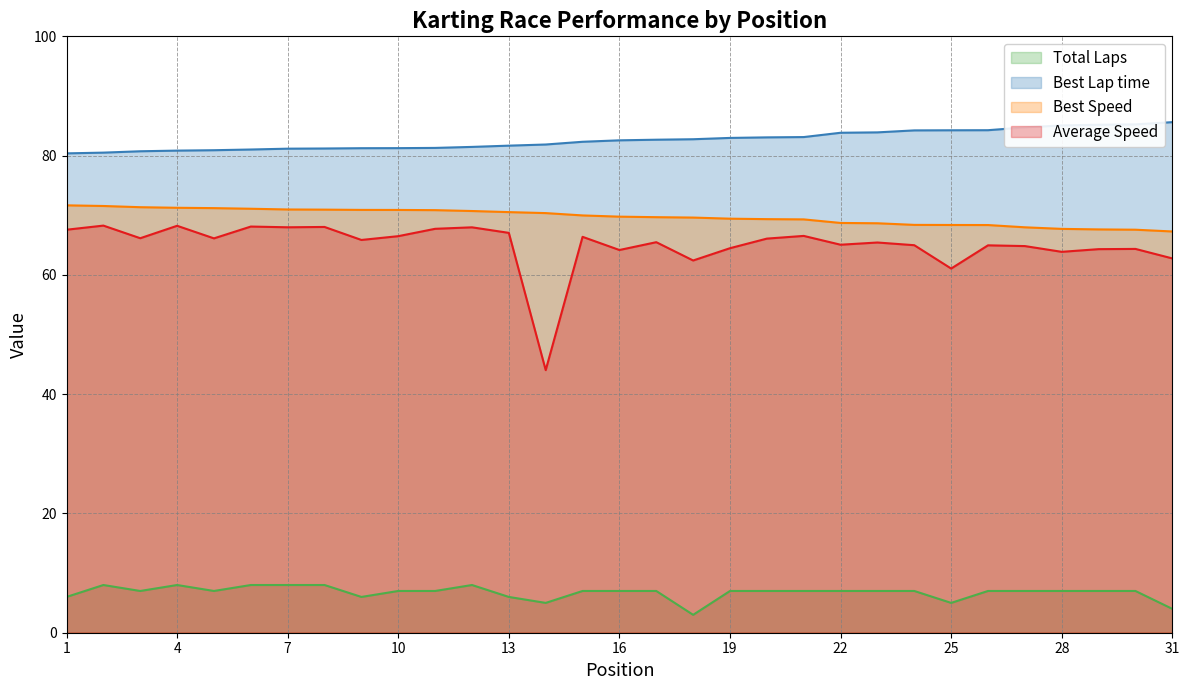

True or false: Average Speed and Total Laps cross at least once.

False